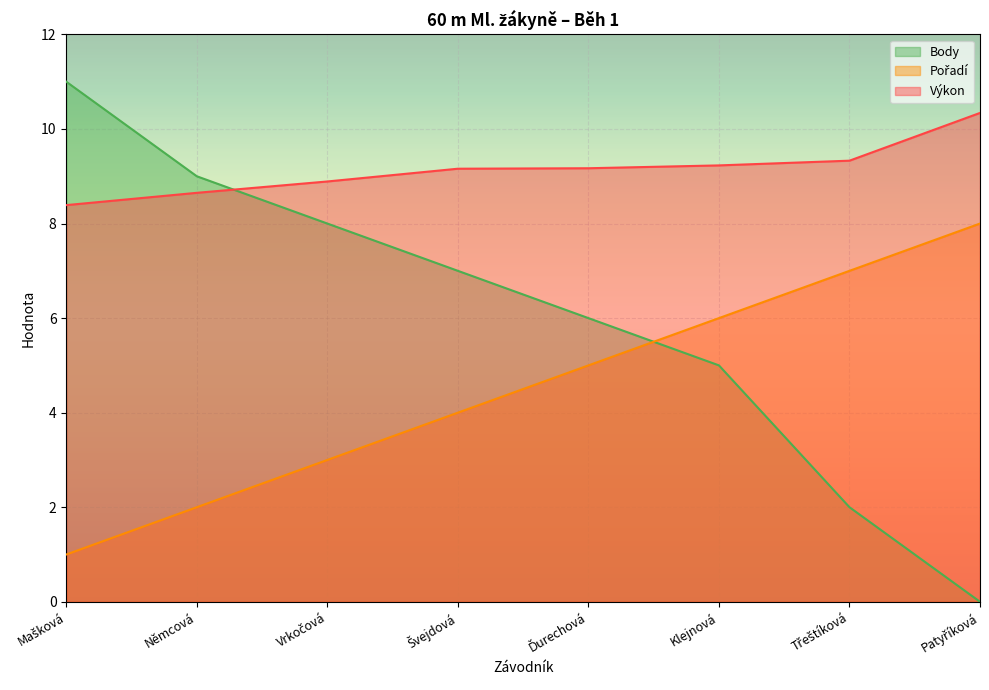

Does the chart display data point markers on the line(s)?

No